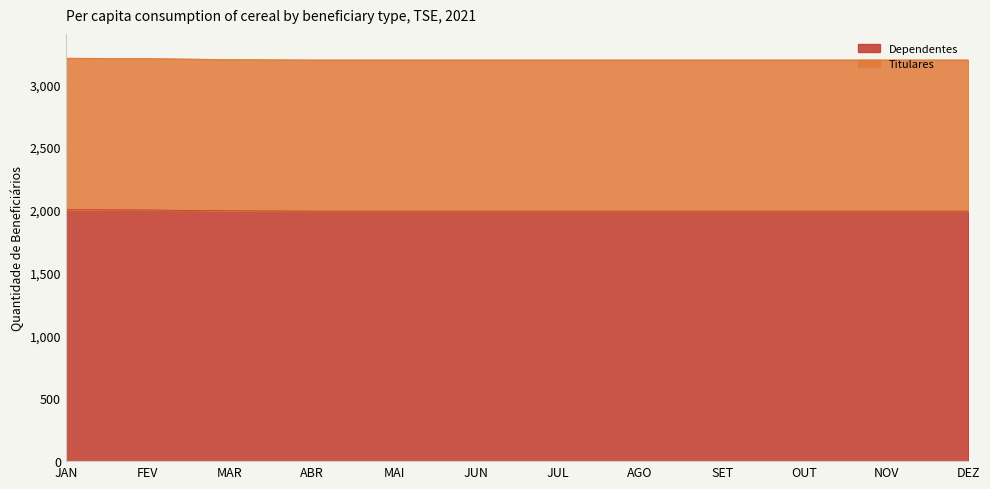

At which category does the chart reach its peak across all series?

JAN